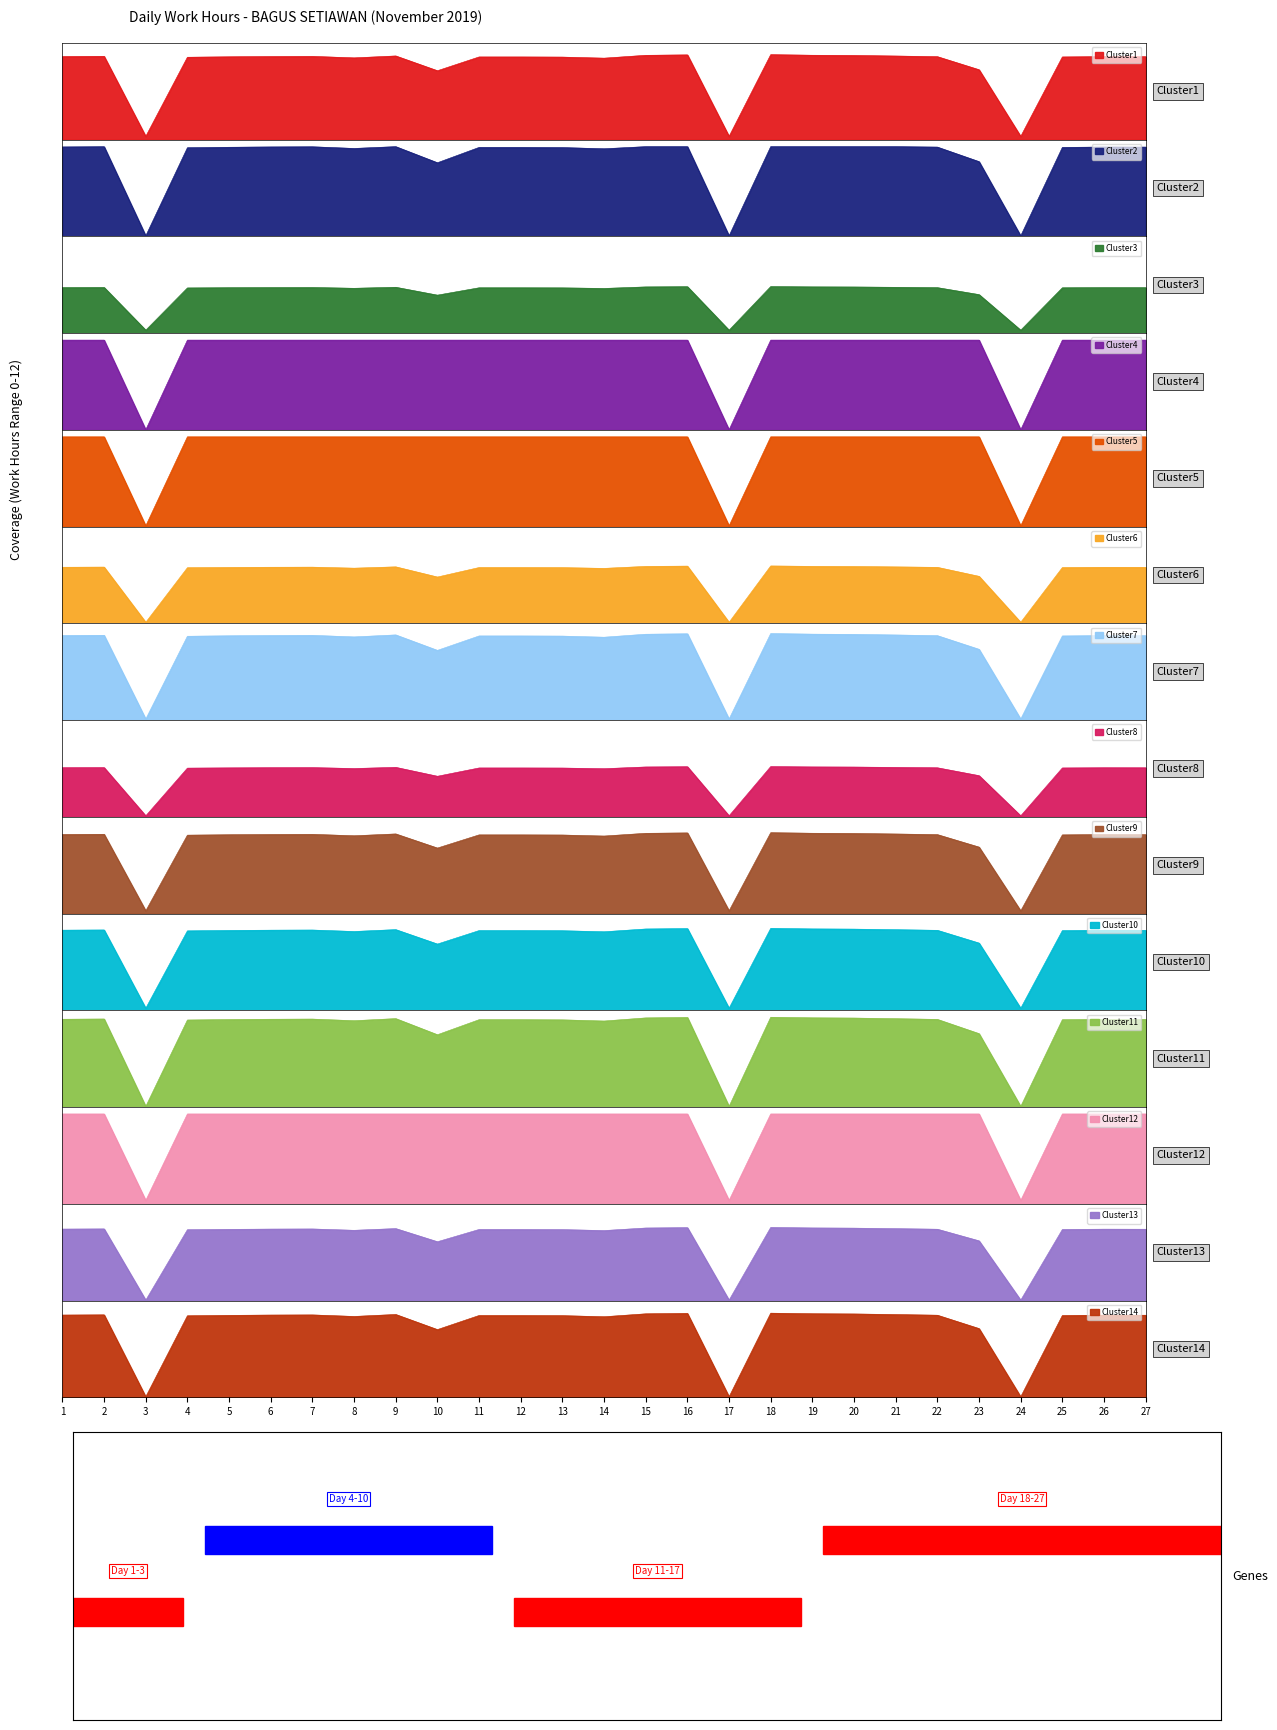

Reading left to right, list all the values displayed in this chart.

6.6	6.6	0.4	6.5	6.6	6.6	6.6	6.5	6.6	5.5	6.6	6.6	6.6	6.5	6.7	6.7	0.4	6.7	6.7	6.7	6.6	6.6	5.6	0.4	6.6	6.6	6.6